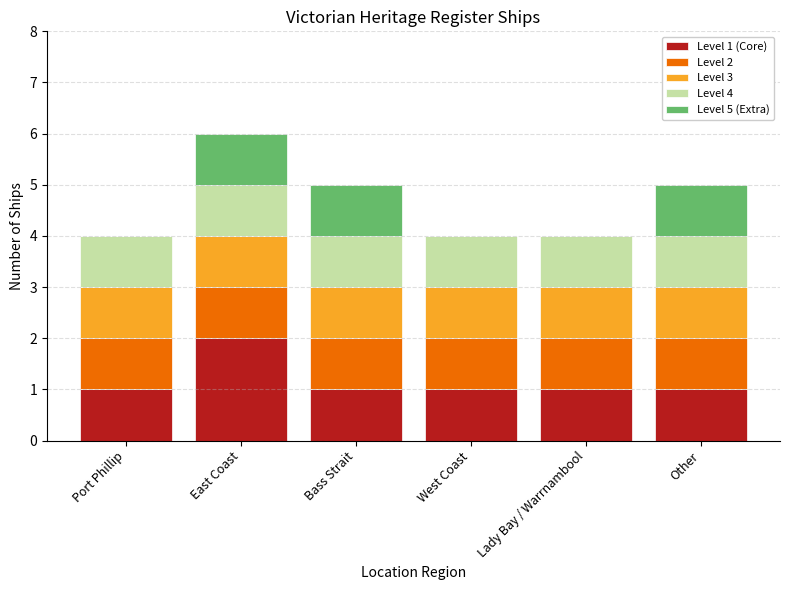

What is the total value across all series at Other?

5